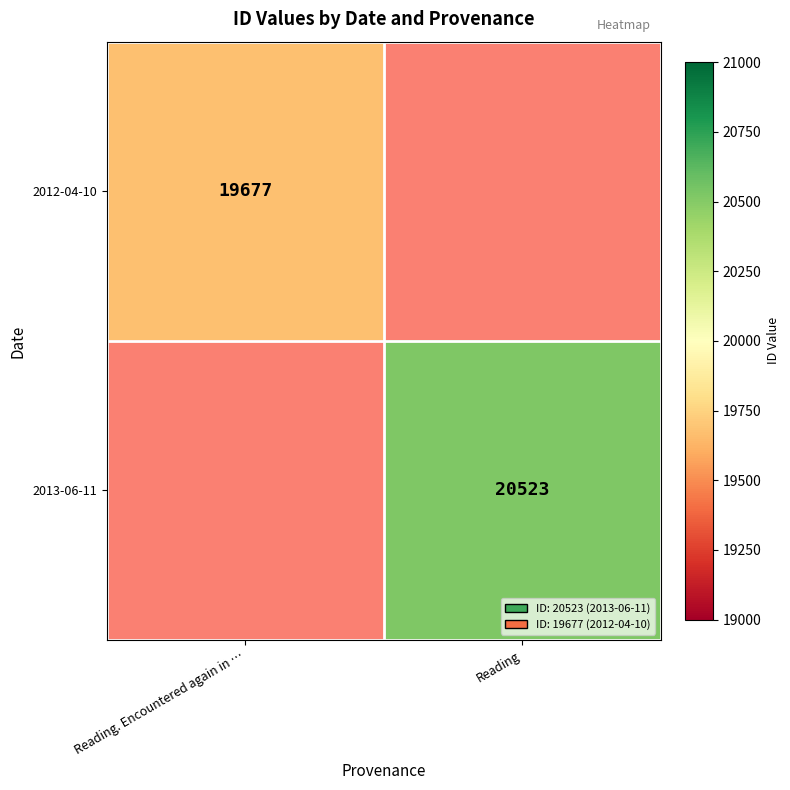

What is the greatest value displayed?

20523